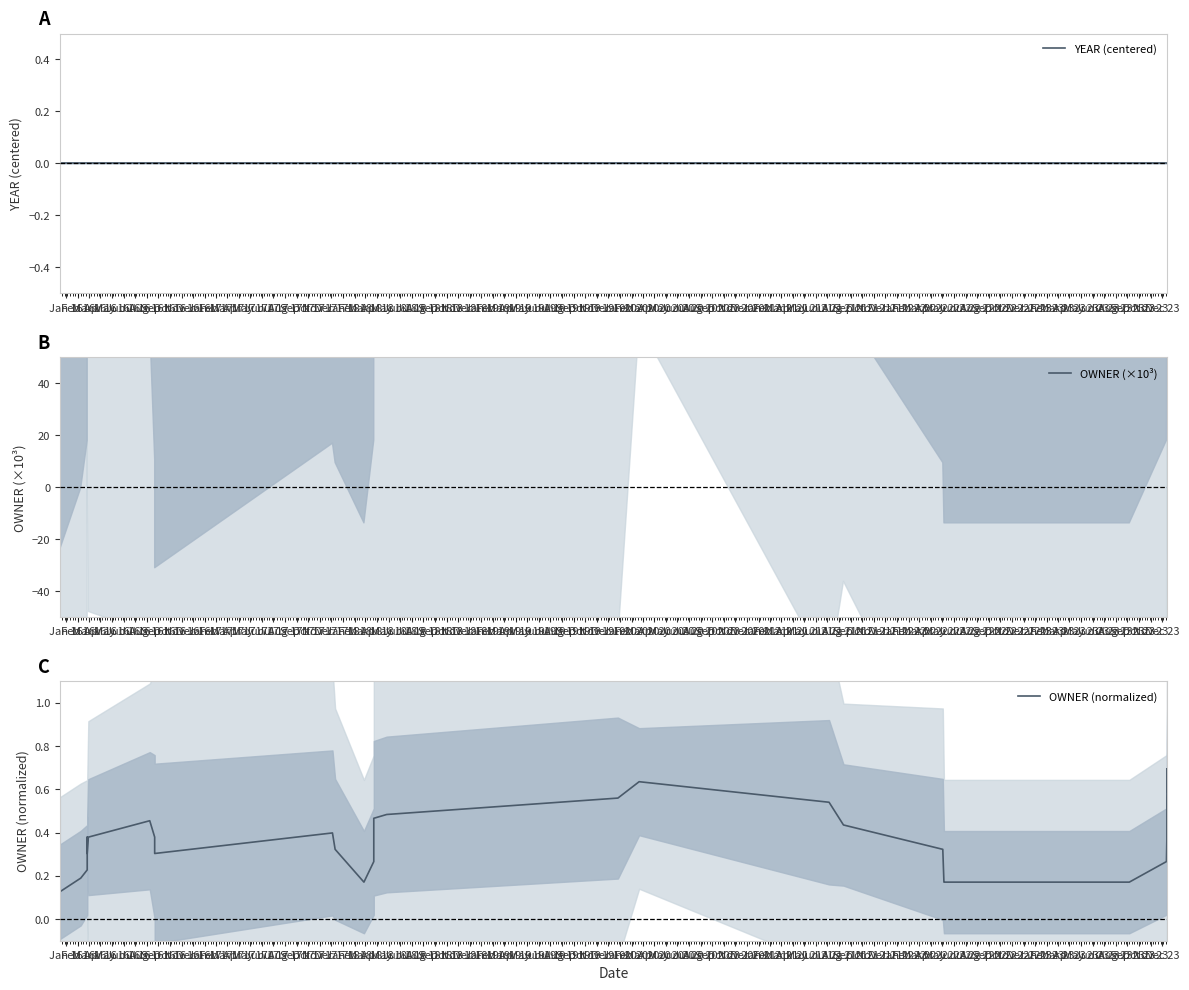

Is it true that OWNER (×10³) equals 62.1 at Jan 19?

False